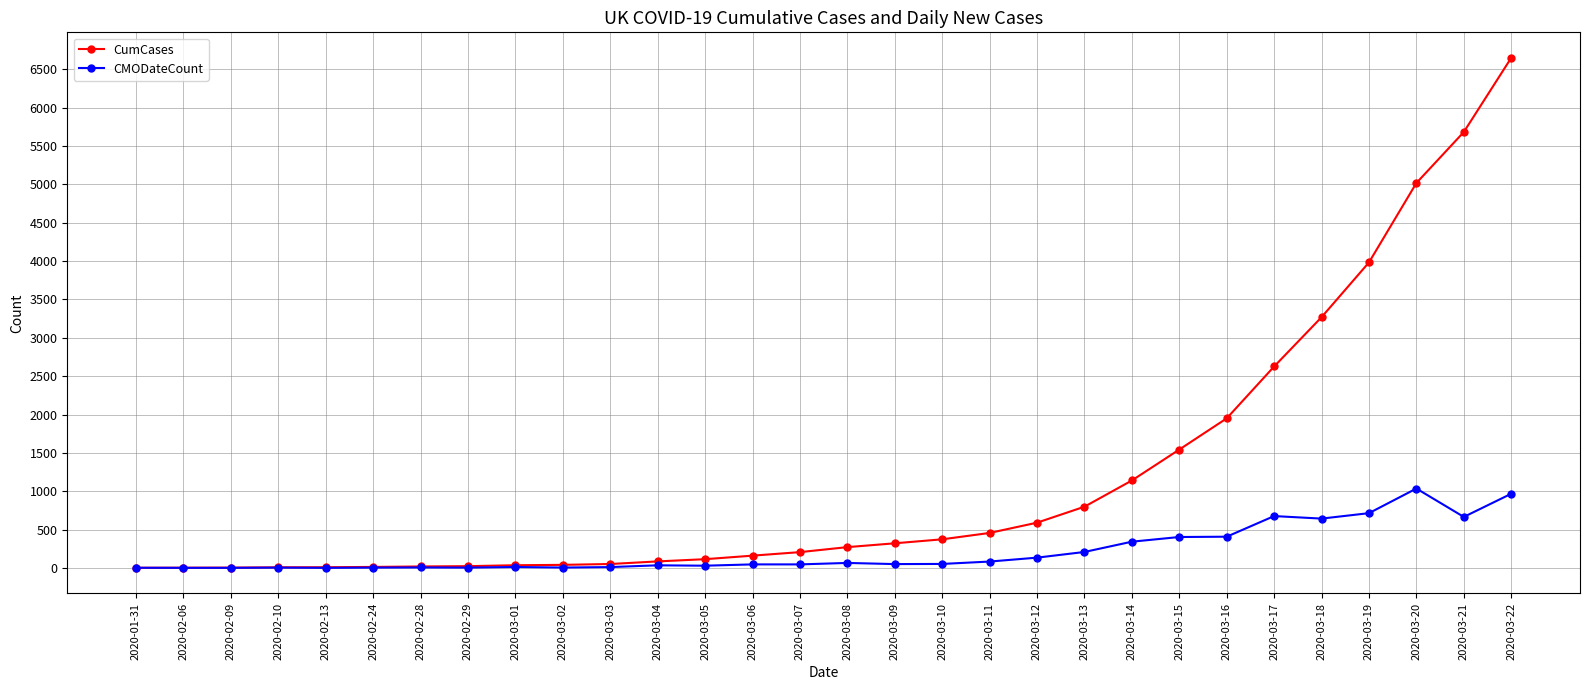

True or false: CMODateCount has more than 0 interior local peaks.

True